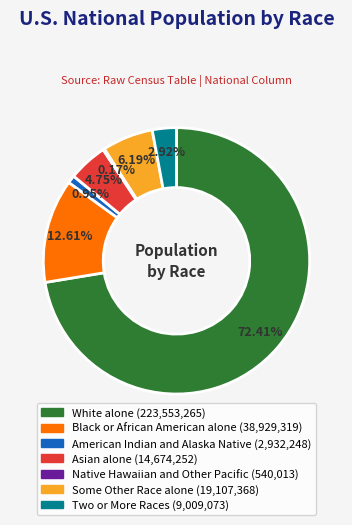

Does White alone account for over 50% of the chart?

Yes